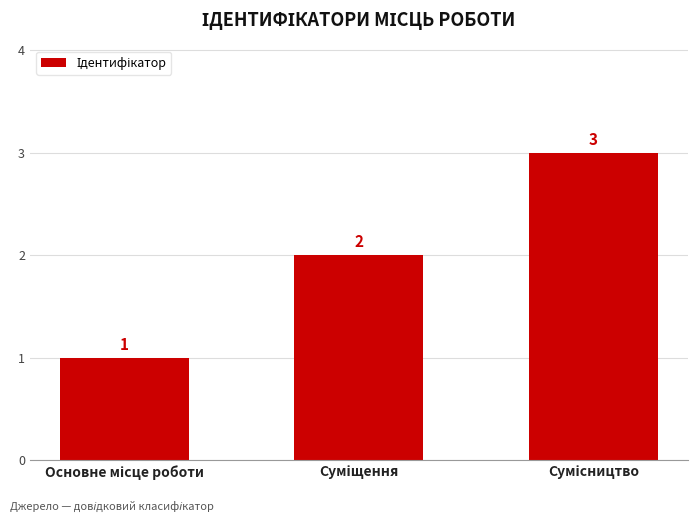

Count the number of categories in the chart.

3